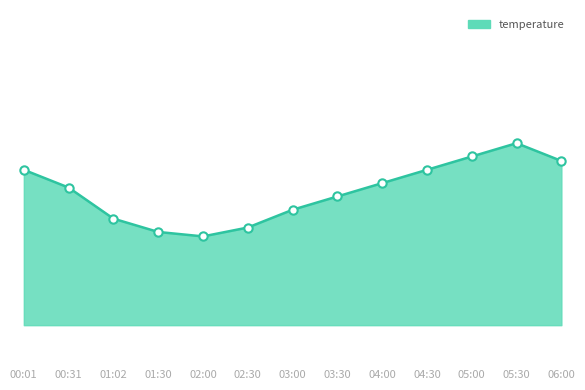

What is the ratio of the value at 05:00 to the value at 05:30?

1.0